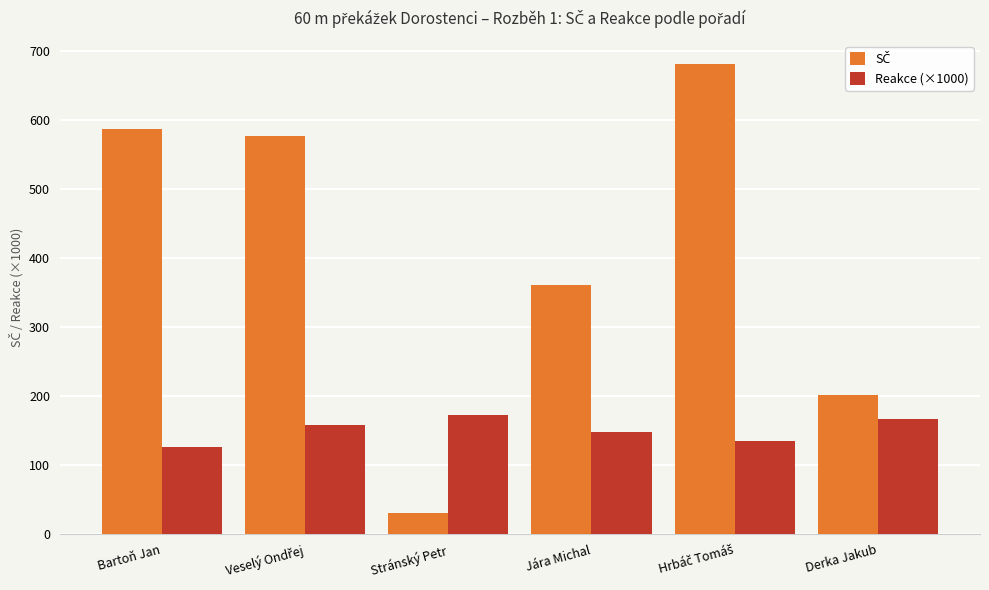

What is the sum of all Reakce (×1000) values?

907